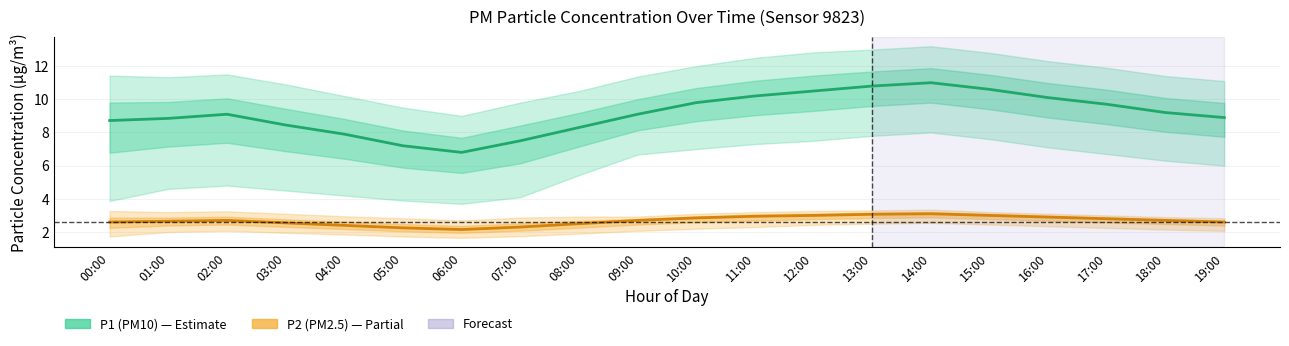

Rank the series by their average value, from highest to lowest.

P1 (PM10), P2 (PM2.5)